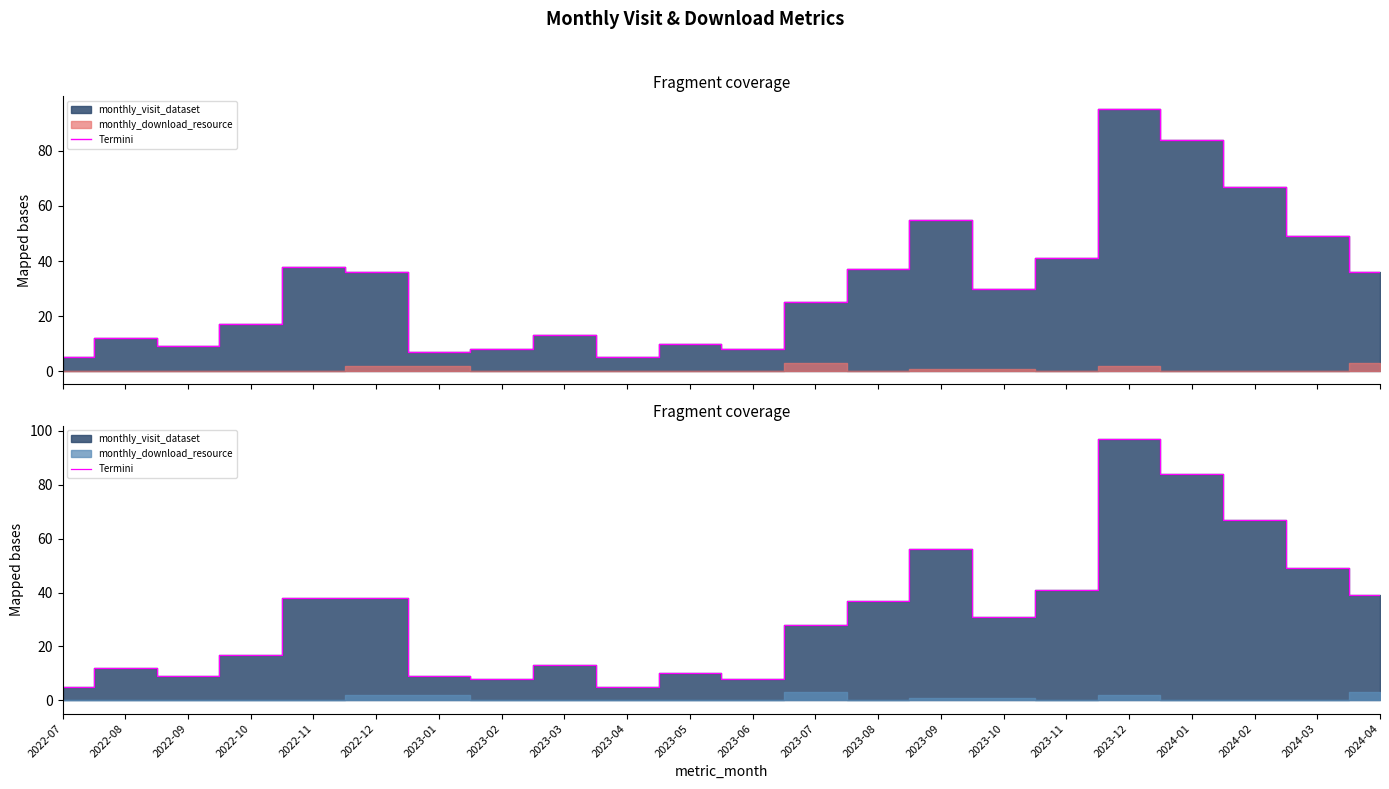

Reading left to right, list all the values displayed in this chart.

2022-07=5	2022-08=12	2022-09=9	2022-10=17	2022-11=38	2022-12=38	2023-01=9	2023-02=8	2023-03=13	2023-04=5	2023-05=10	2023-06=8	2023-07=28	2023-08=37	2023-09=56	2023-10=31	2023-11=41	2023-12=97	2024-01=84	2024-02=67	2024-03=49	2024-04=39